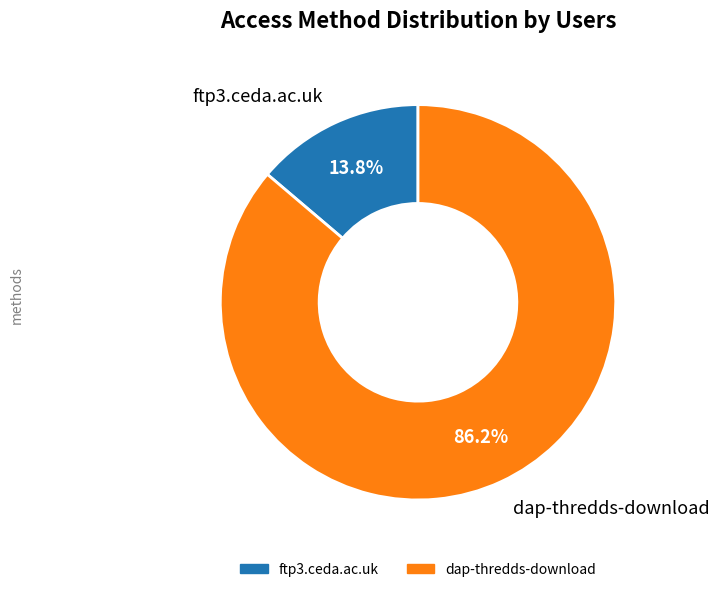

To the nearest percent, what portion does dap-thredds-download represent?

86%